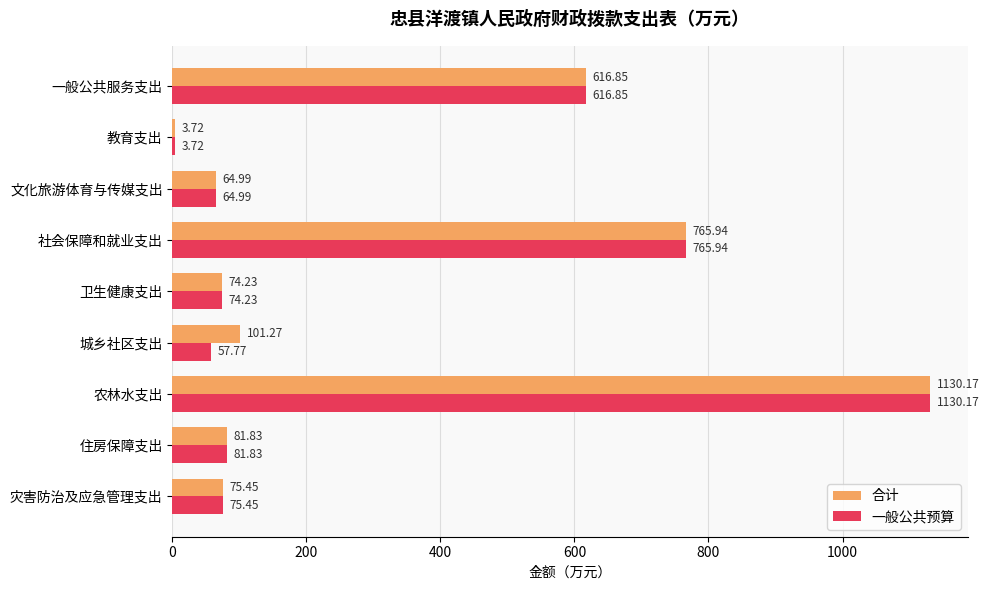

At which label is 合计 closest to 566?

一般公共服务支出